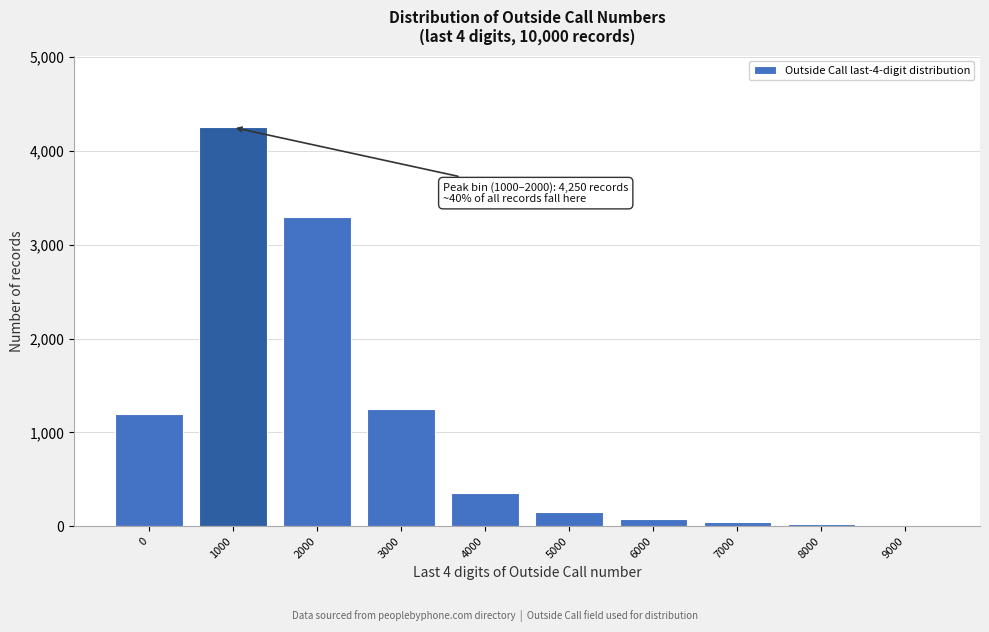

Where is the data nearest to the value 2130?

3000